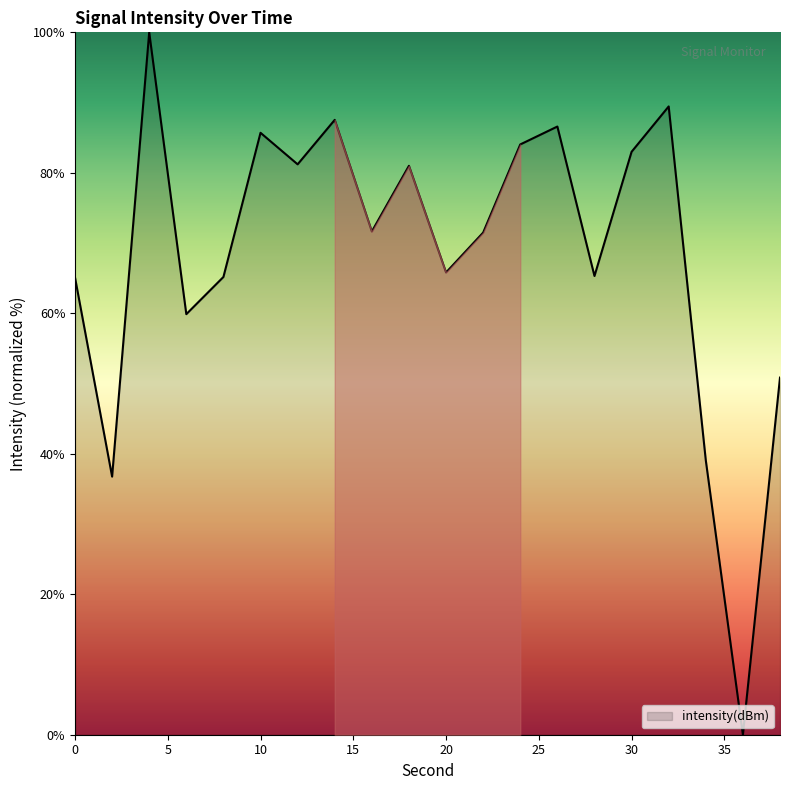

What is the maximum value shown in the chart?

100.0